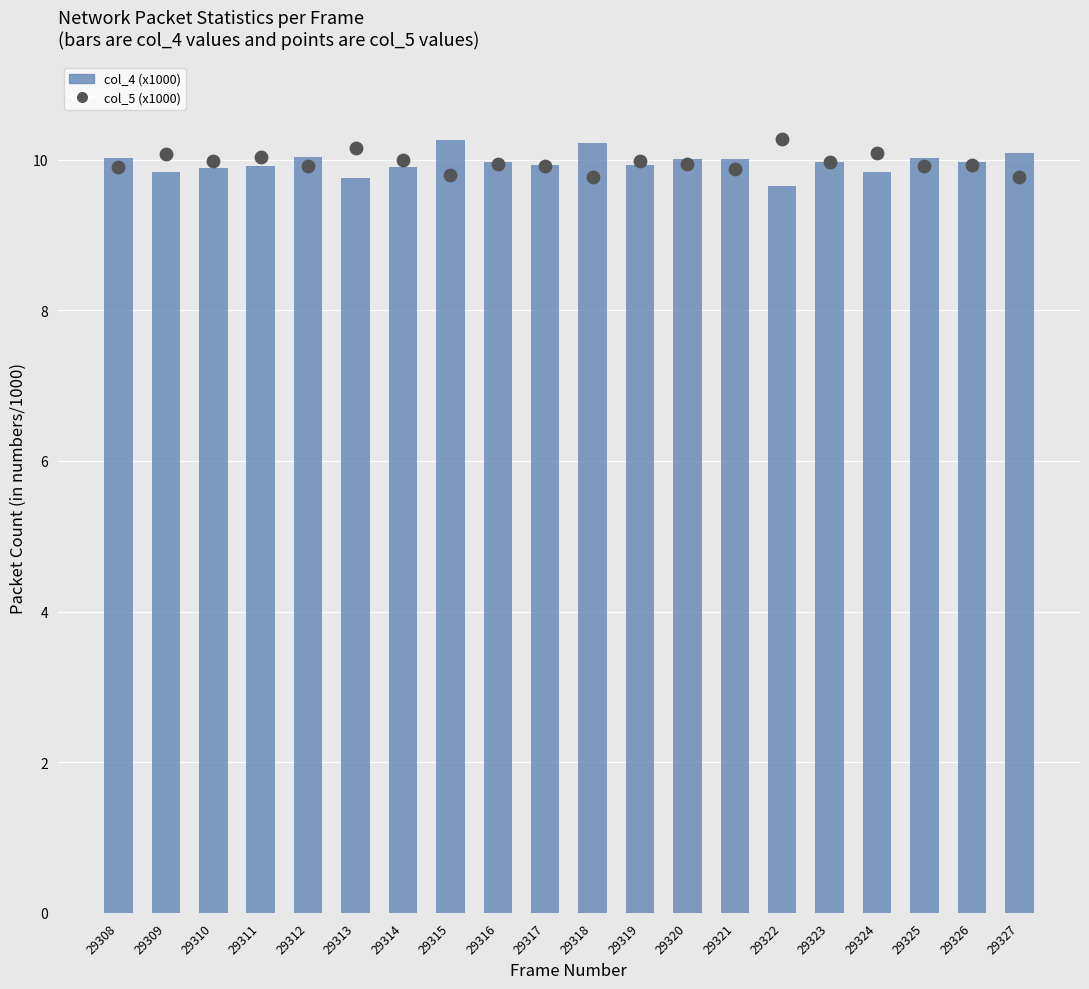

What is the total value across all series at 29314?

19.9